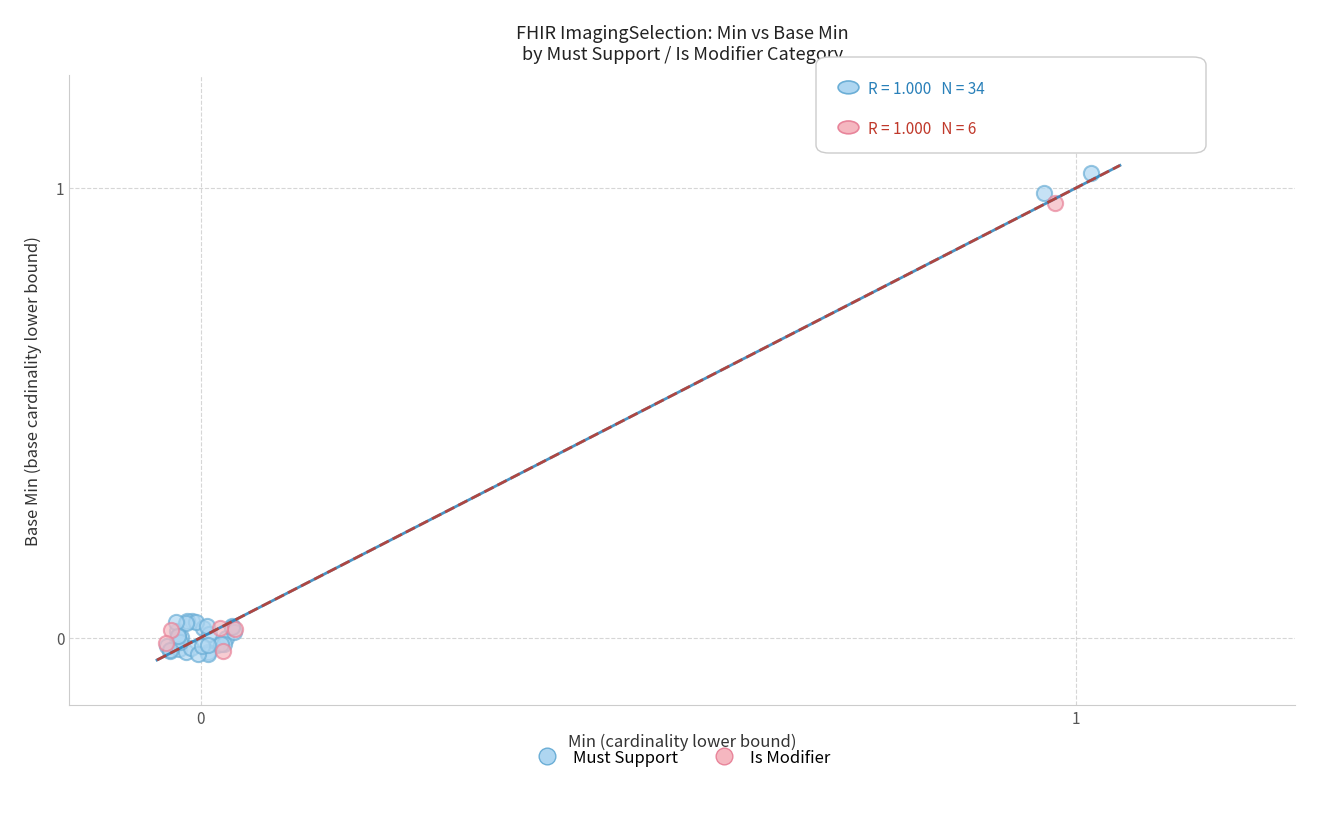

Which series has the largest Y range (max minus min)?

Must Support